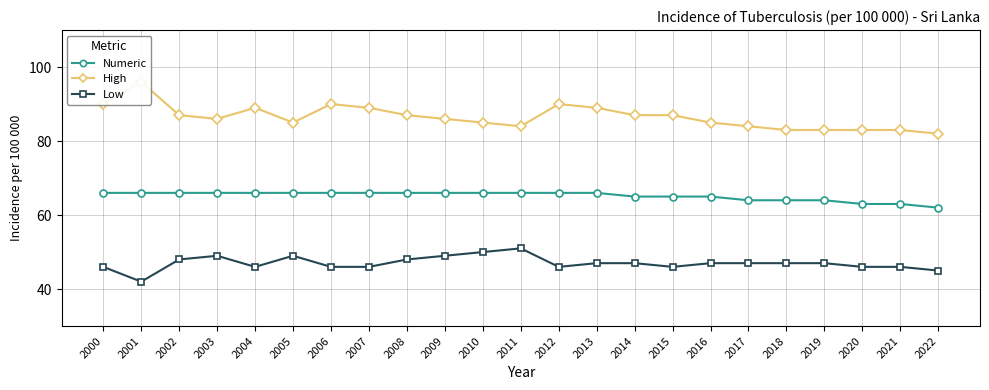

True or false: Numeric and High intersect in this chart.

False